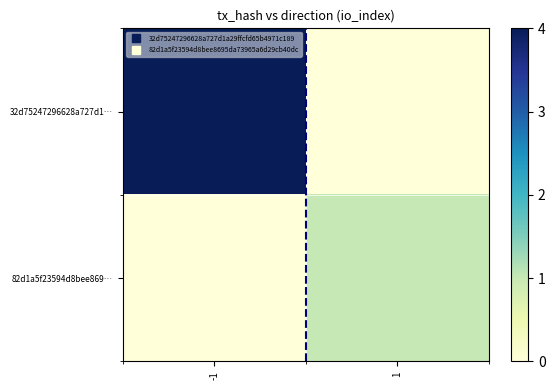

Which series has the largest range (max minus min)?

32d75247296628a727d1…